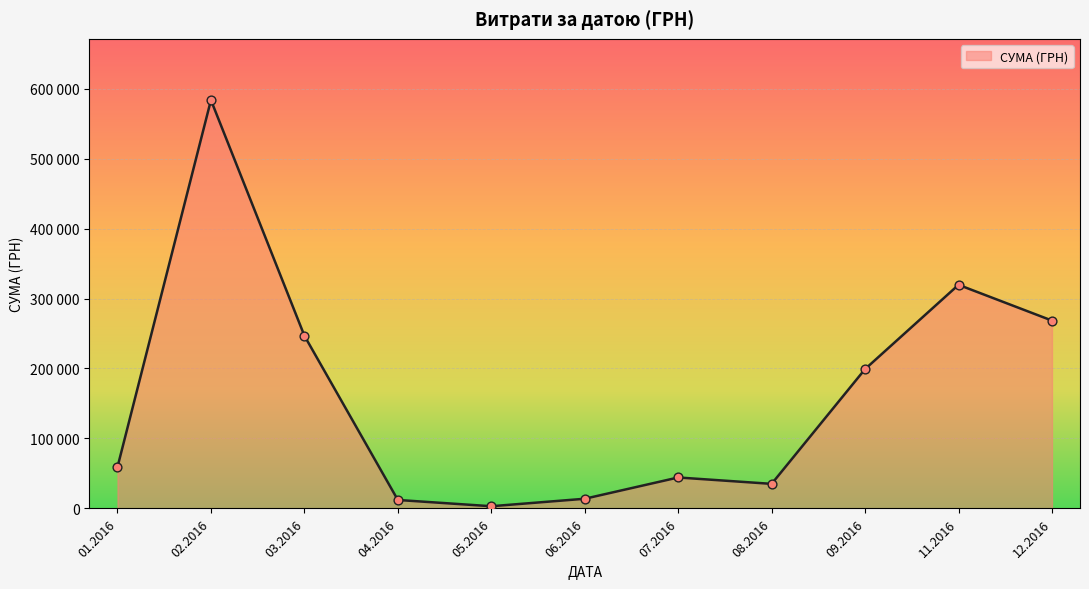

Does the chart have visible grid lines?

Yes